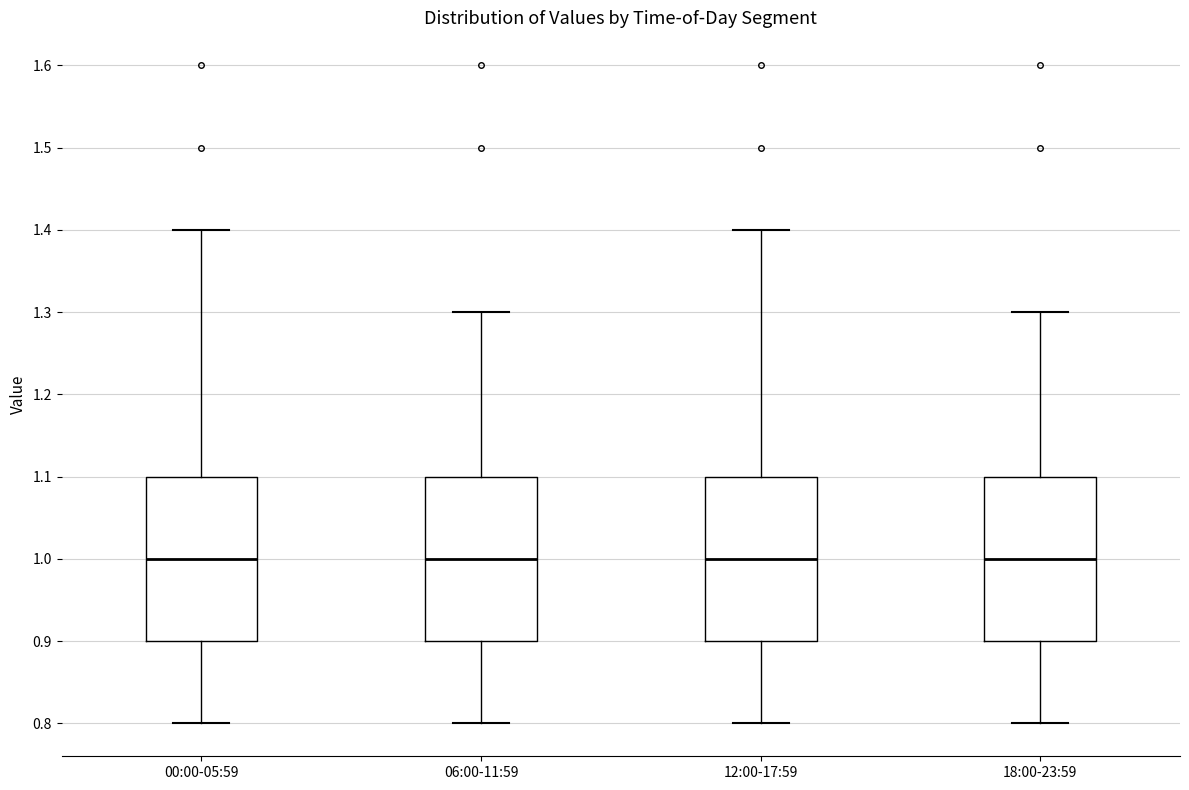

Where is the lower edge of the box for 18:00-23:59 on the y-axis? The values are not printed on the chart, so give them approximately, as read against the axis.

0.9